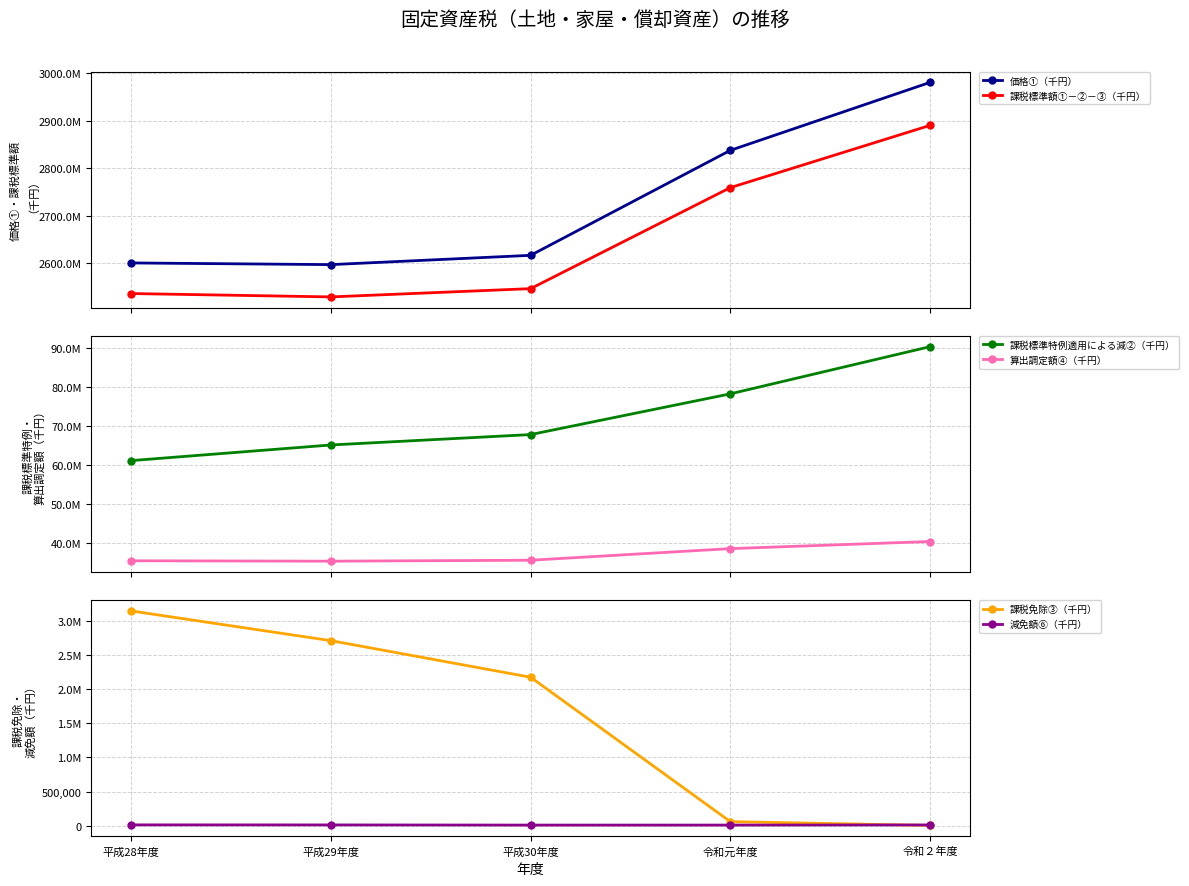

What is the difference between the highest and lowest values at 平成29年度?

2597537855